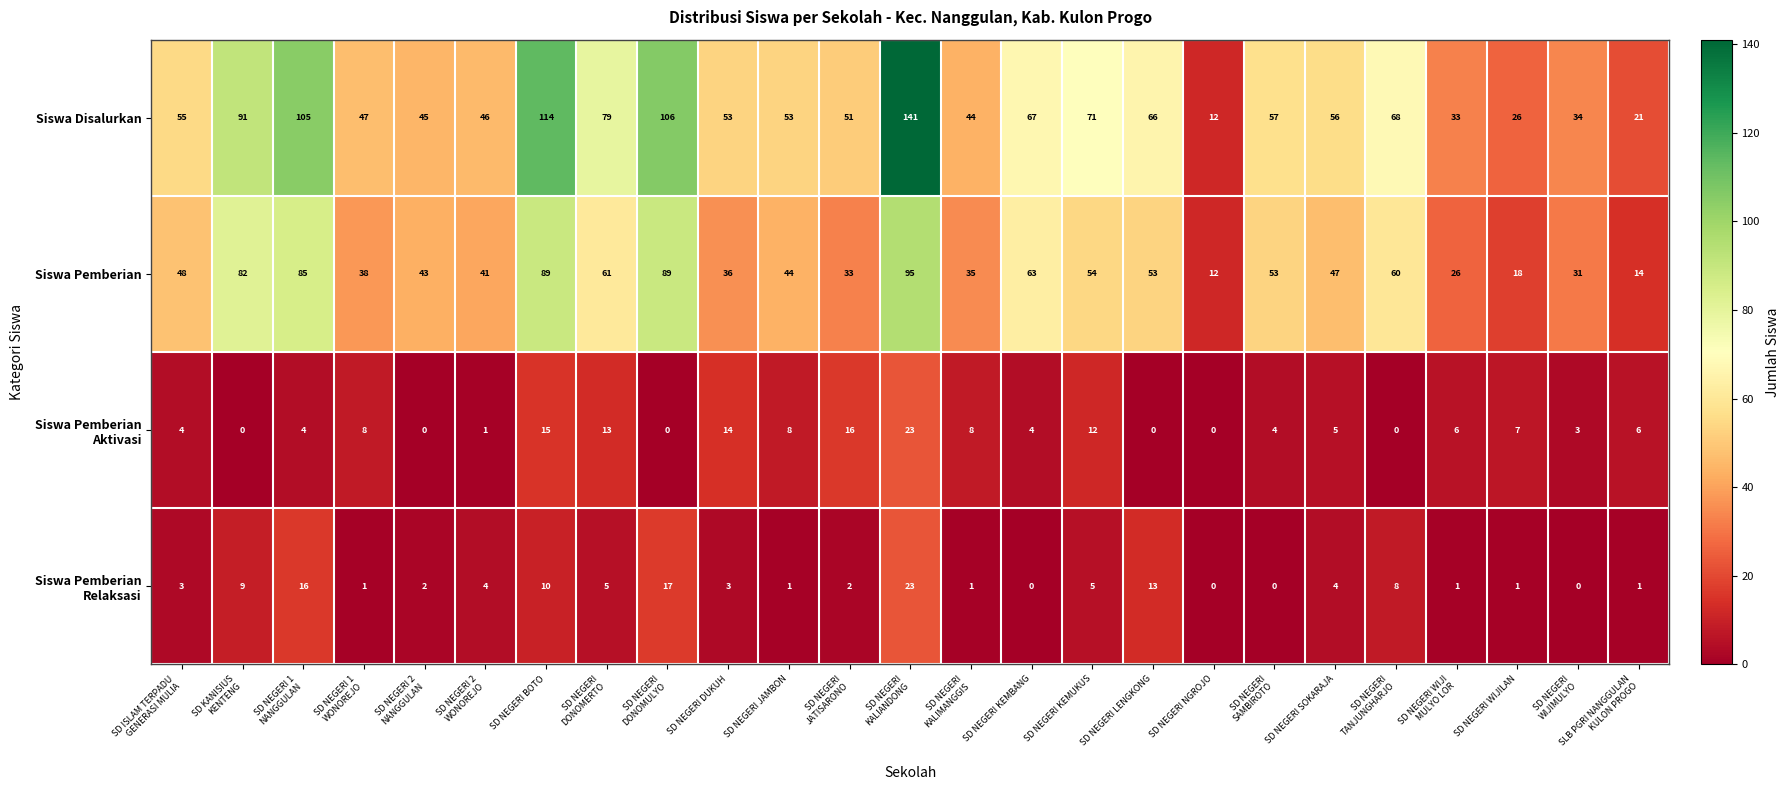

What is the average value of the Siswa Disalurkan series?

62